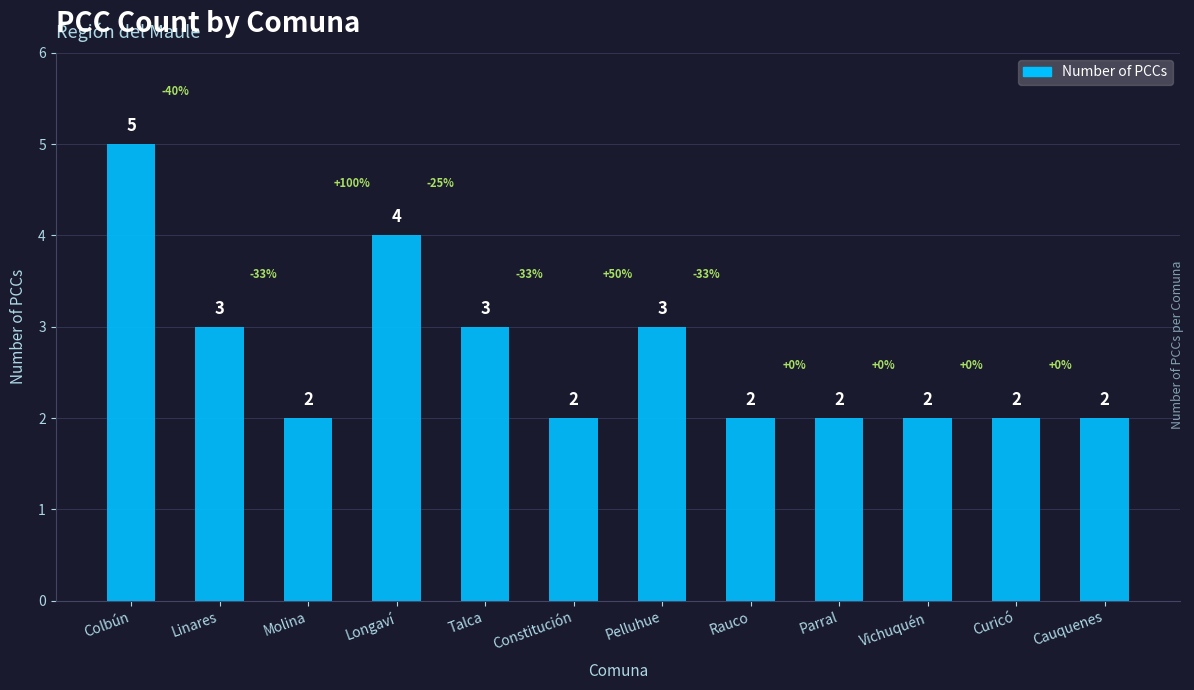

What is the smallest value displayed?

2